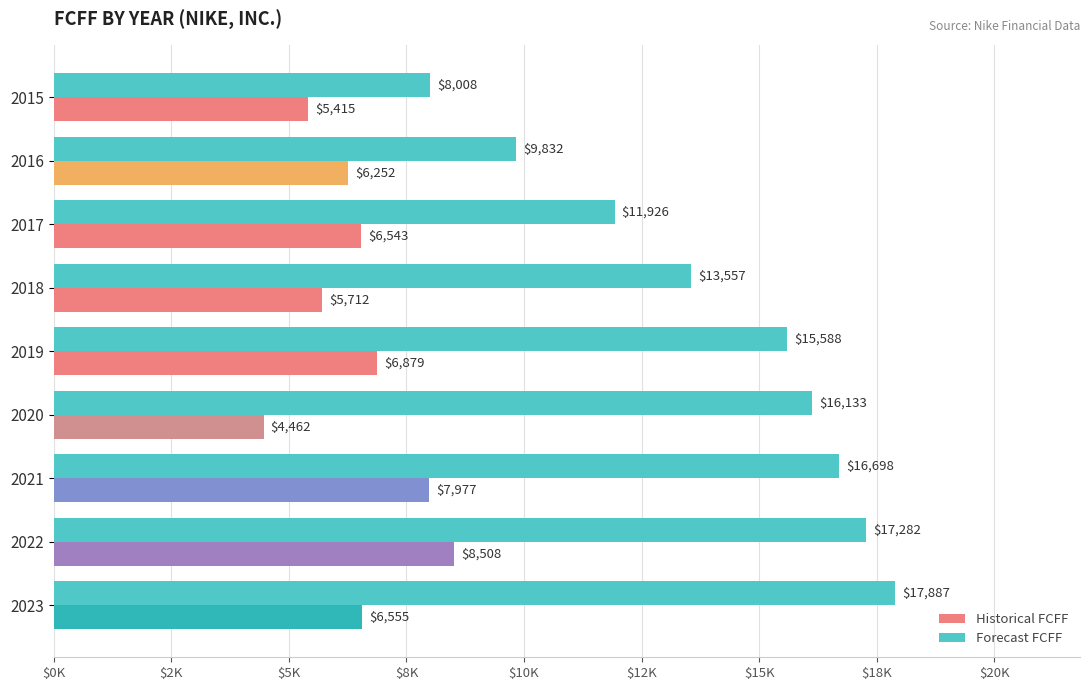

What is the smallest value displayed?

4462.0